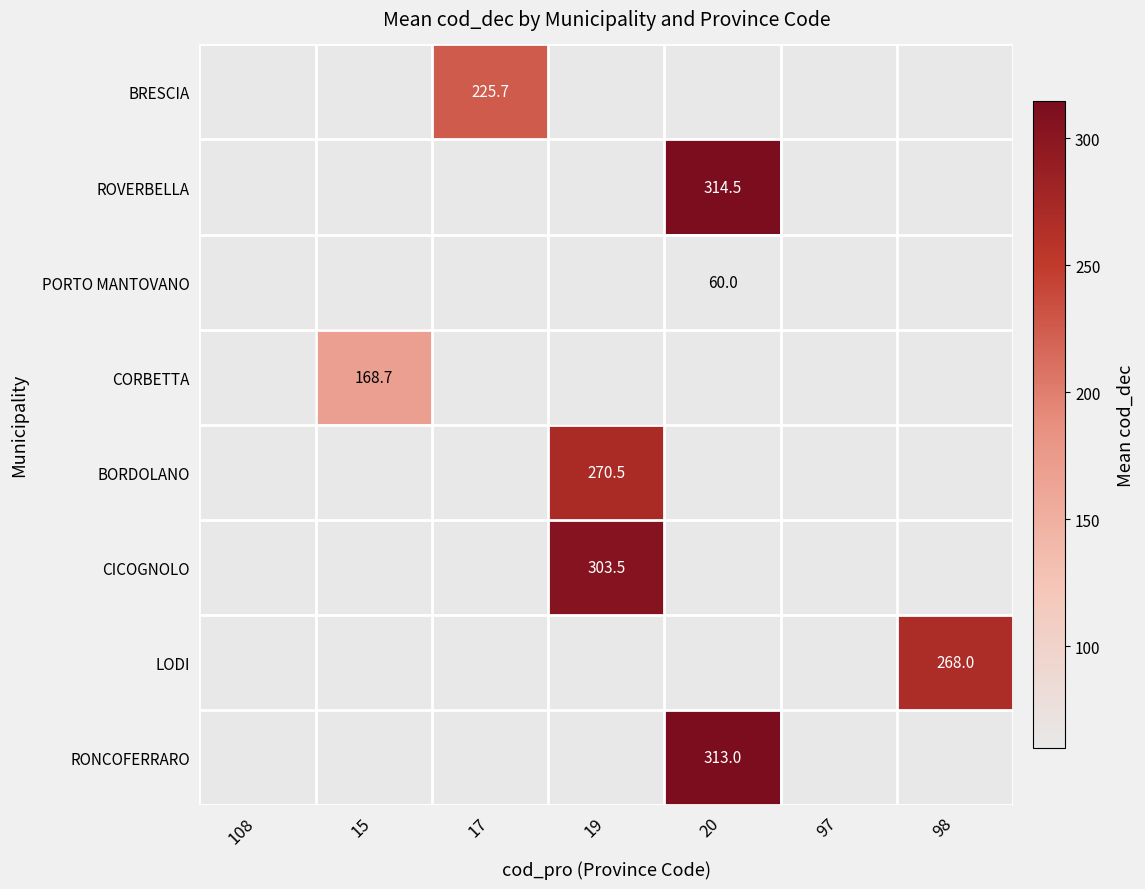

Which category has the lowest value across all series?

20